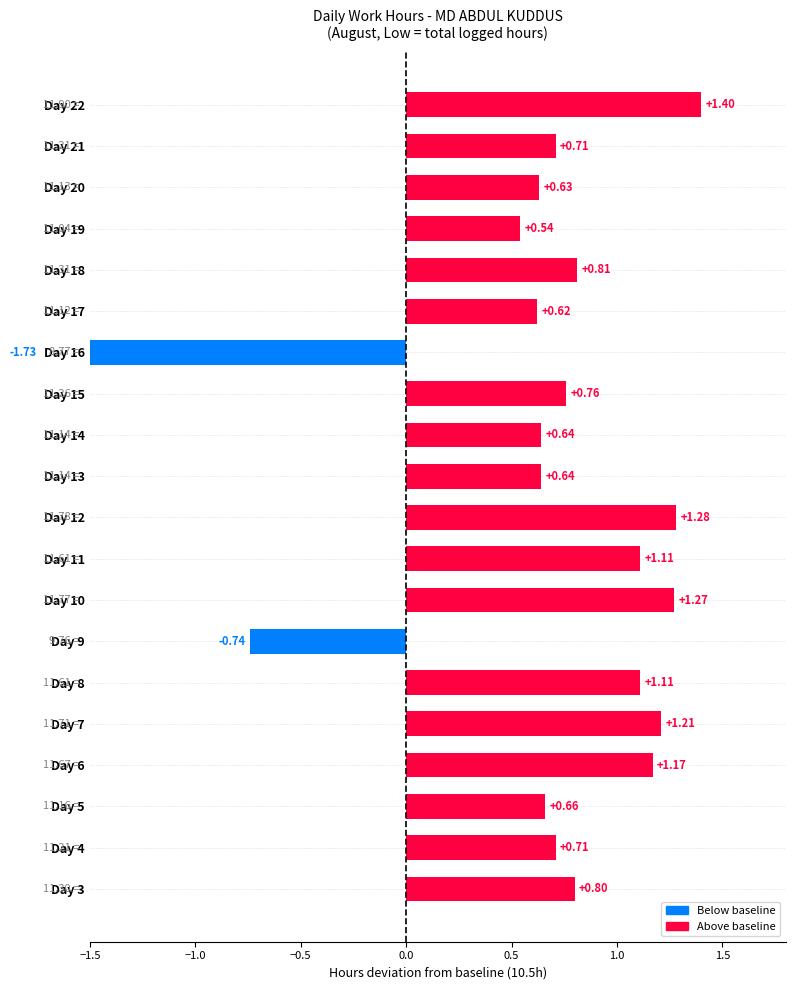

Reading right to left, extract all data points from this chart.

1.4	0.7	0.6	0.5	0.8	0.6	-1.7	0.8	0.6	0.6	1.3	1.1	1.3	-0.7	1.1	1.2	1.2	0.7	0.7	0.8